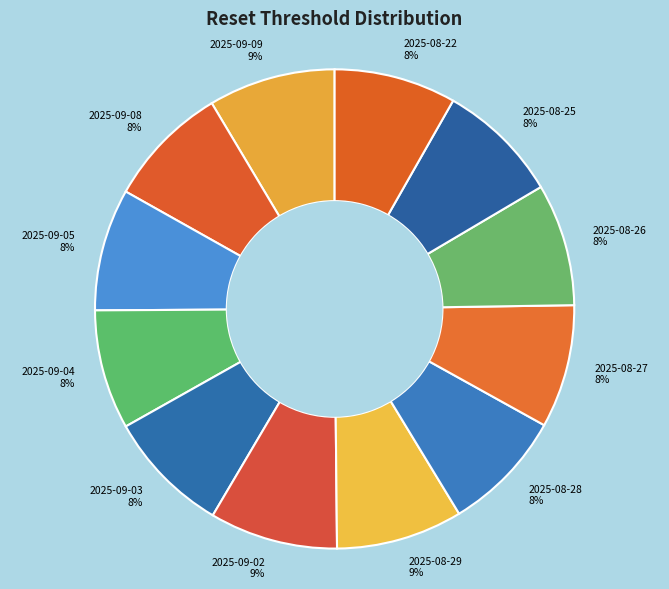

Combined, do 2025-09-09 and 2025-08-28 account for over 50%?

No